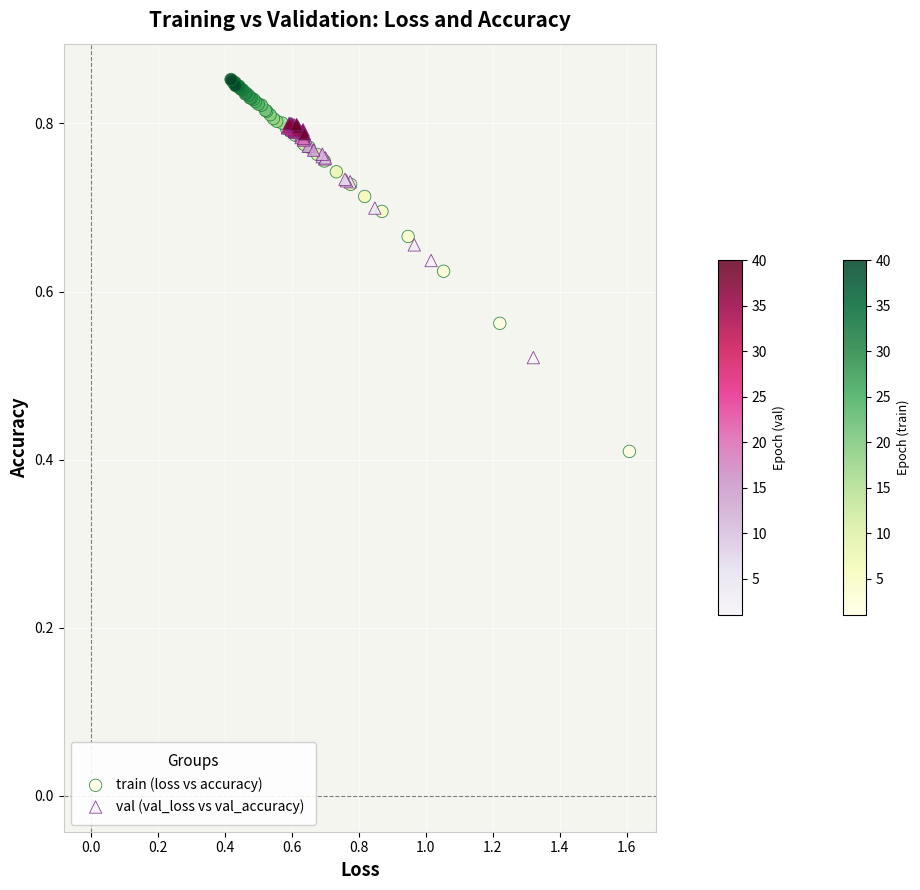

Which series reaches the minimum Y coordinate?

train (loss vs accuracy)